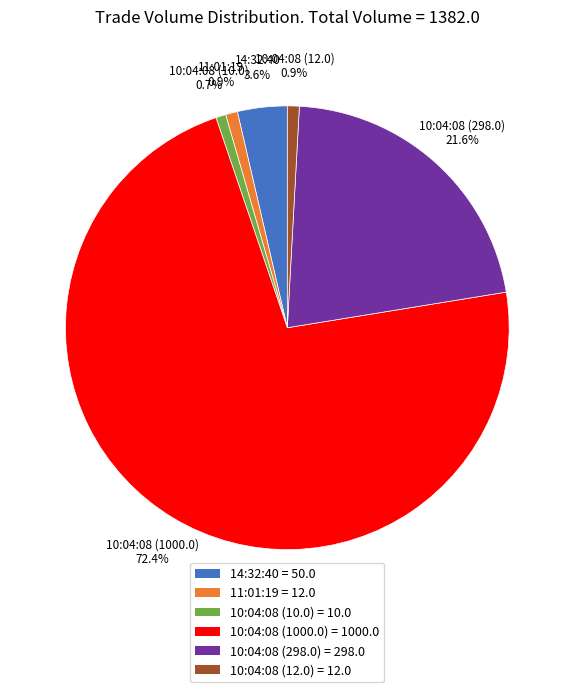

What is the ratio of the value at 10:04:08 (12.0) to the value at 11:01:19?

1.0